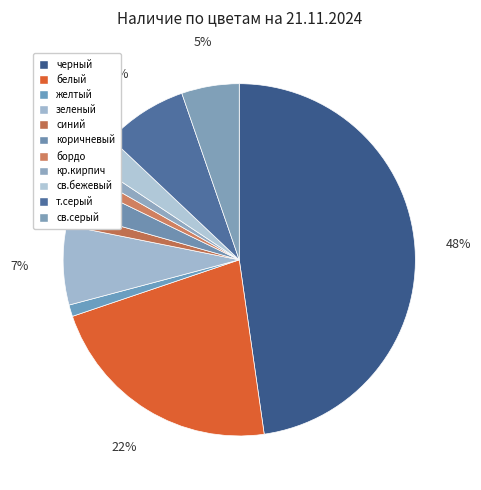

Which has a higher value, коричневый or белый?

белый